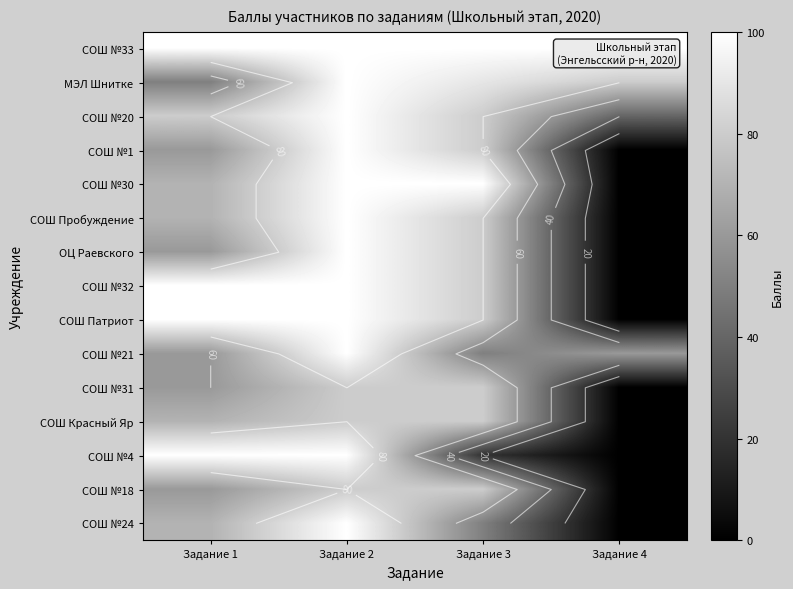

True or false: СОШ №18 has a value of 0 at Задание 4.

True